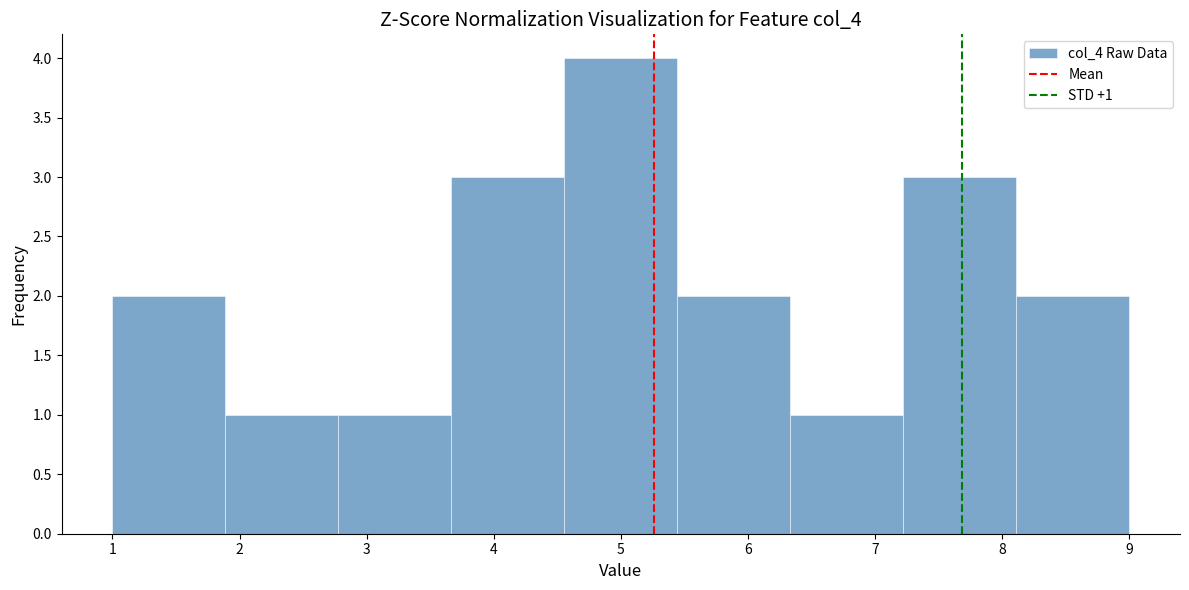

Which range on the x-axis has the tallest bar?

4.6 to 5.4